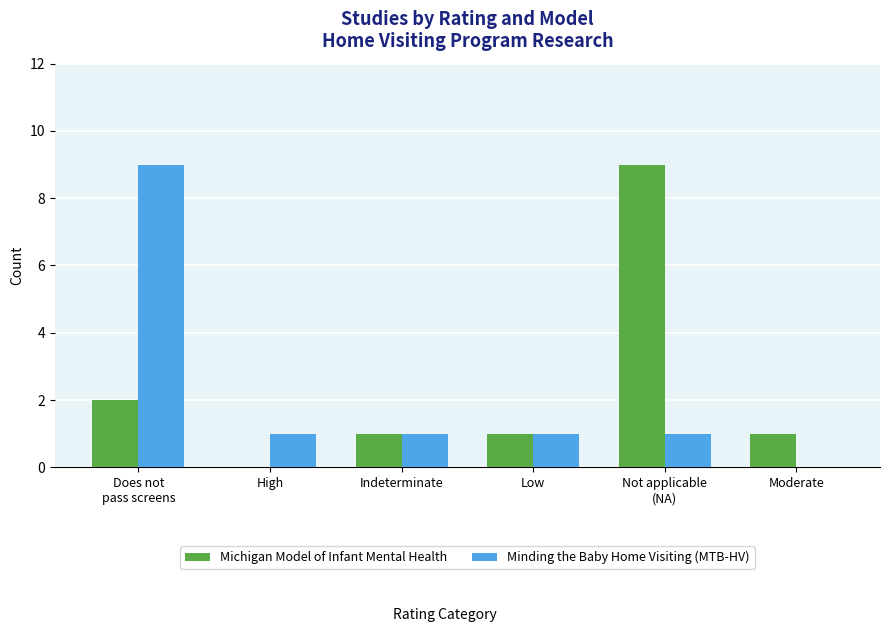

What is the maximum value for Michigan Model of Infant Mental Health?

9